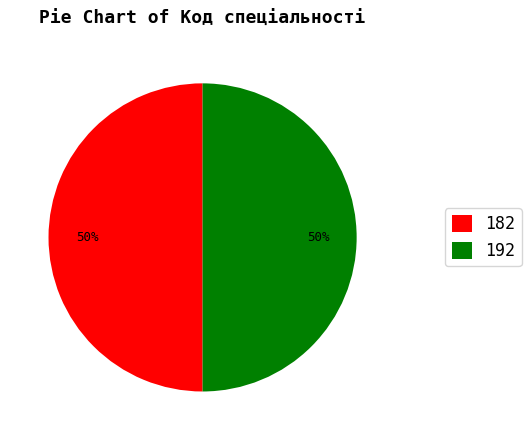

True or false: 182 accounts for 50% of the total.

True